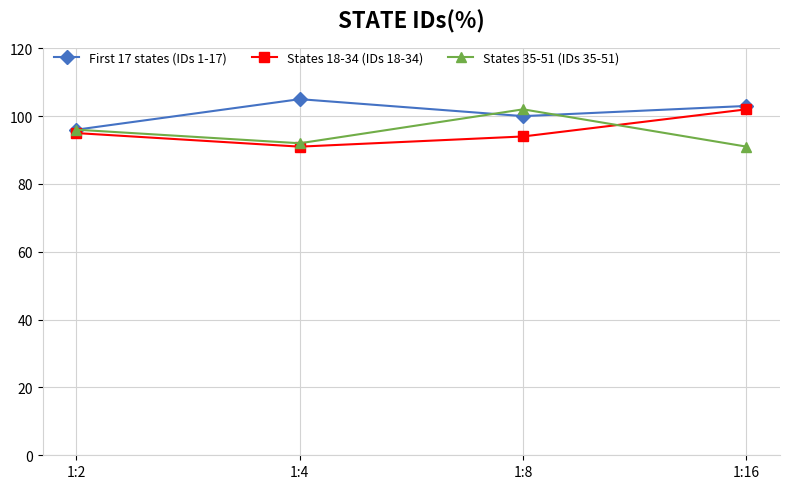

What is the average value of the First 17 states (IDs 1-17) series?

101